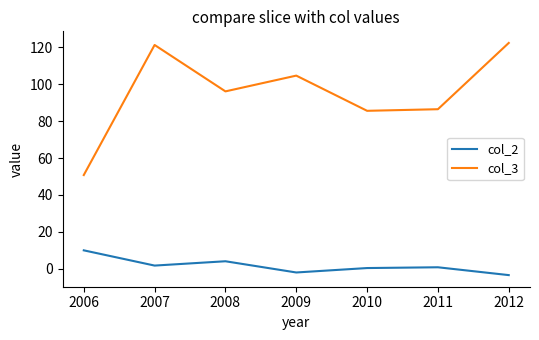

List the series in order of their peak value, highest first.

col_3, col_2